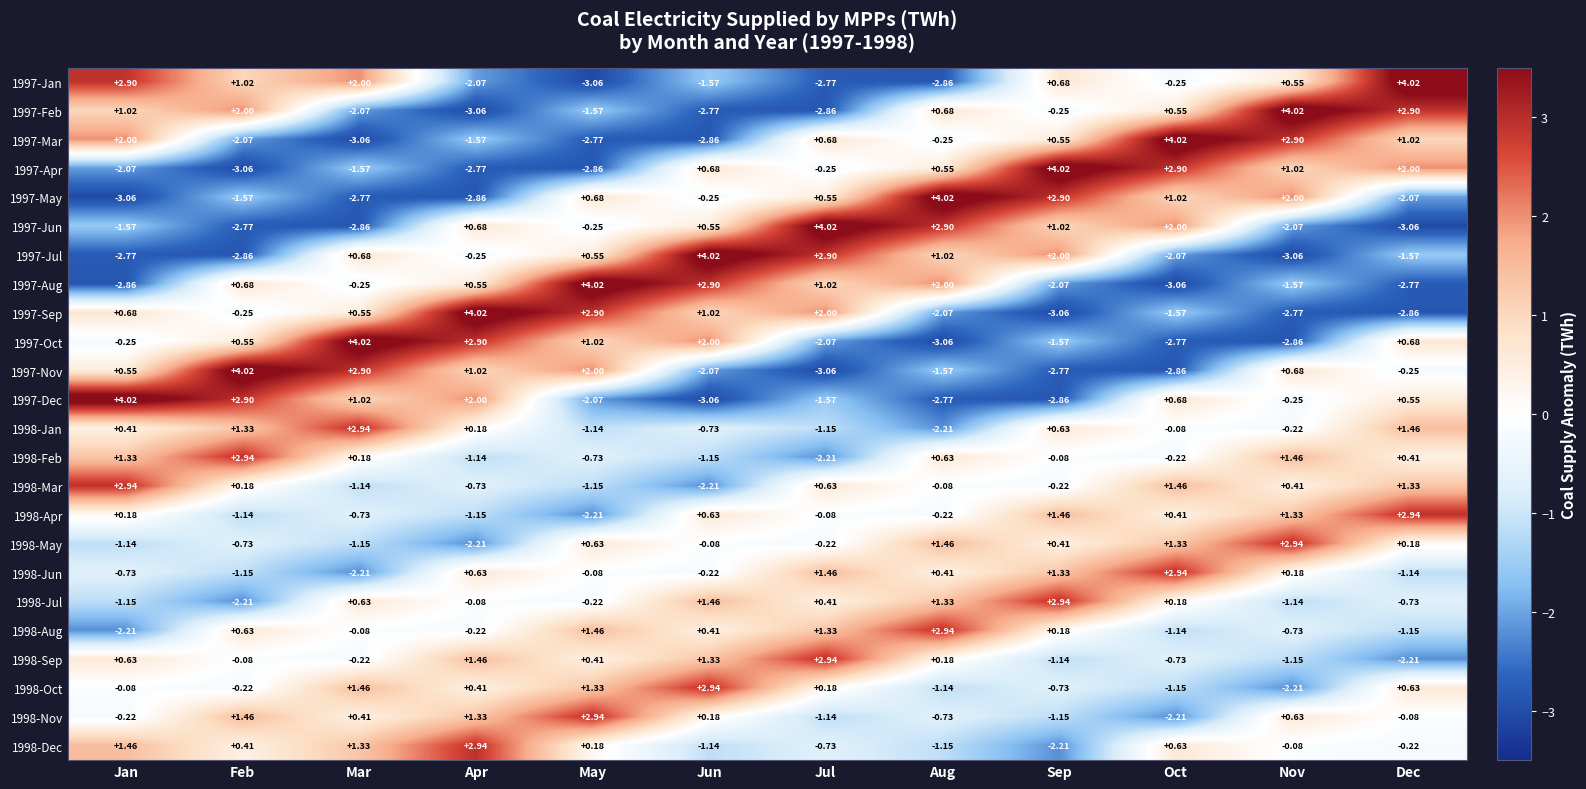

At which label does 1998-May reach its minimum?

Apr